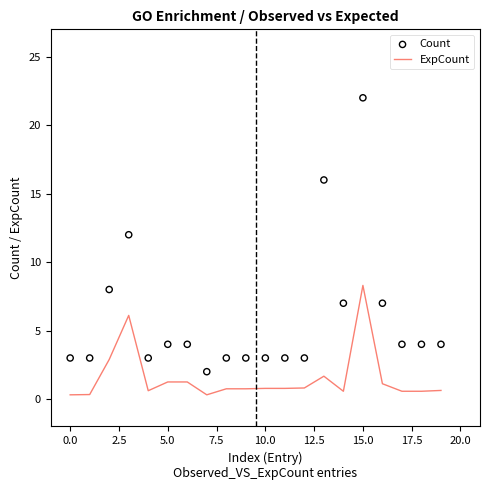

What is the maximum value for ExpCount?

8.3